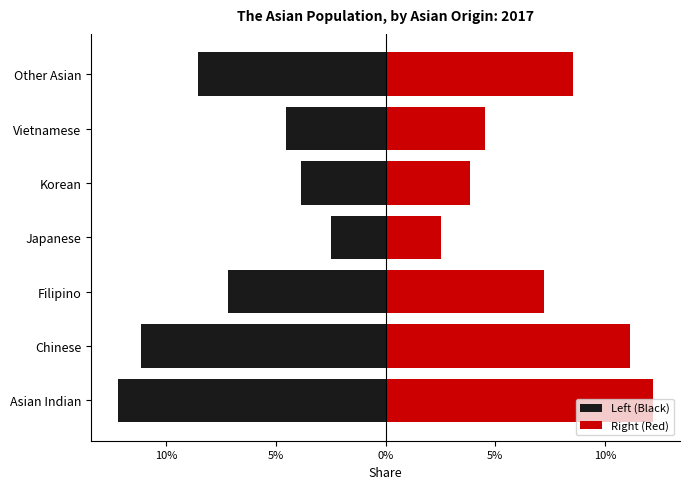

What is the sum of all Left (Black) values?

-0.5